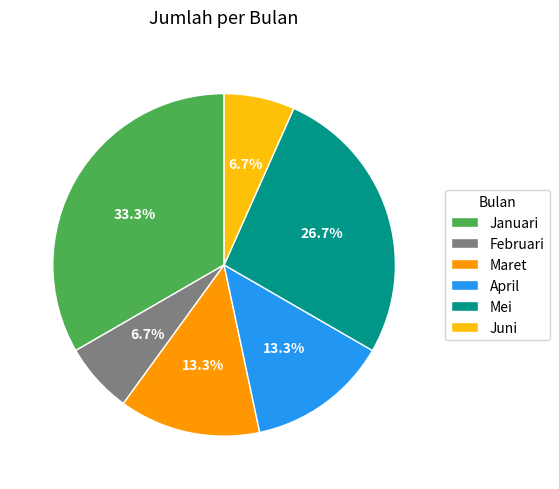

Is Januari the majority of the pie?

No